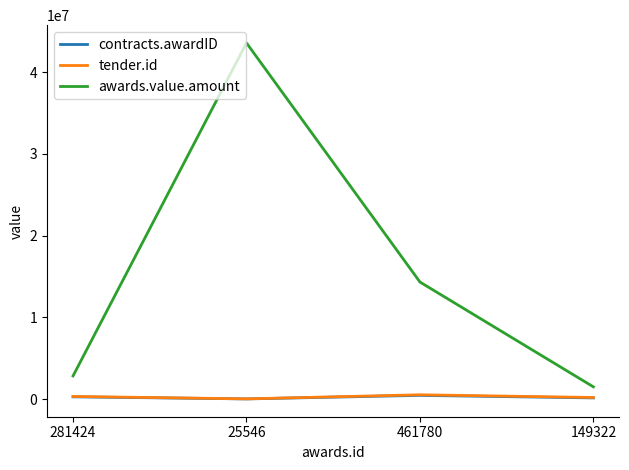

Which series has the largest total across all categories?

awards.value.amount